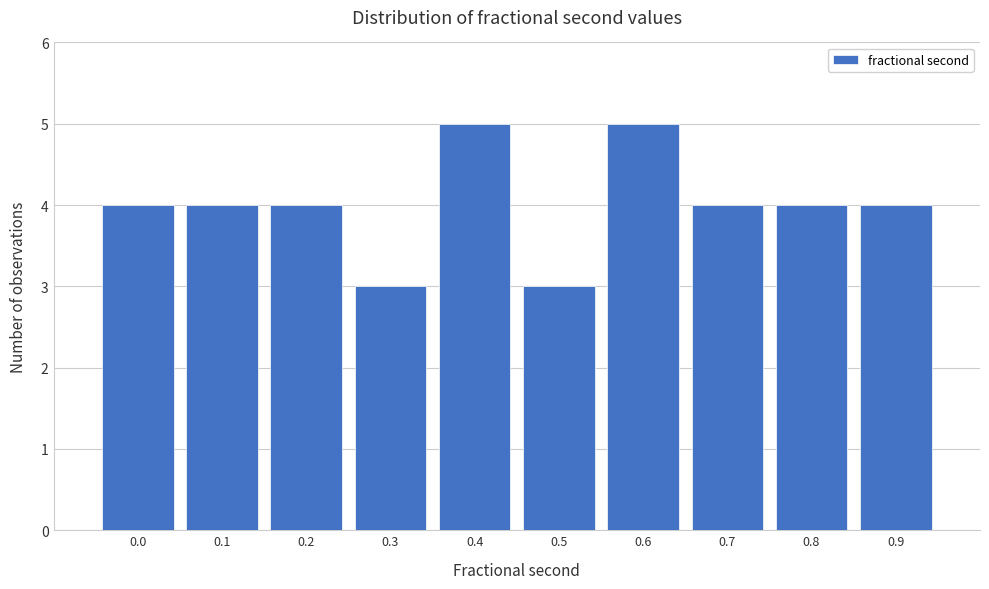

Reading left to right, extract all data points from this chart.

0.0=4	0.1=4	0.2=4	0.3=3	0.4=5	0.5=3	0.6=5	0.7=4	0.8=4	0.9=4